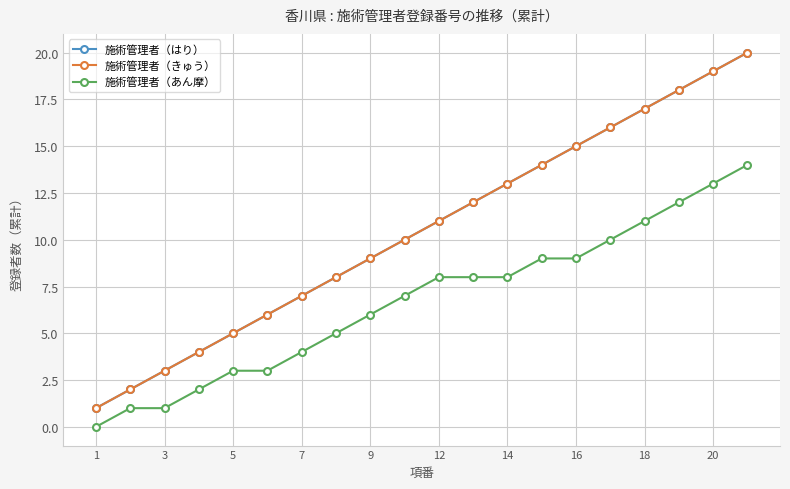

True or false: 施術管理者（きゅう） has more than 2 interior local peaks.

False